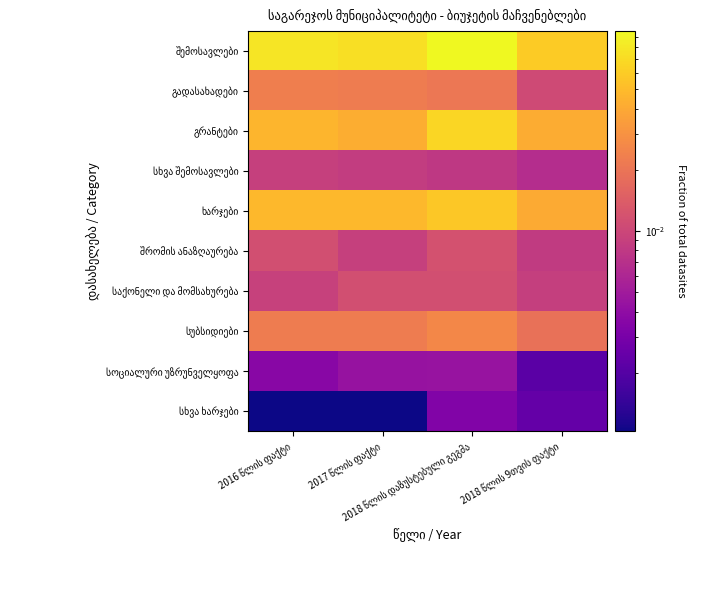

At how many categories does at least one series exceed 0?

4